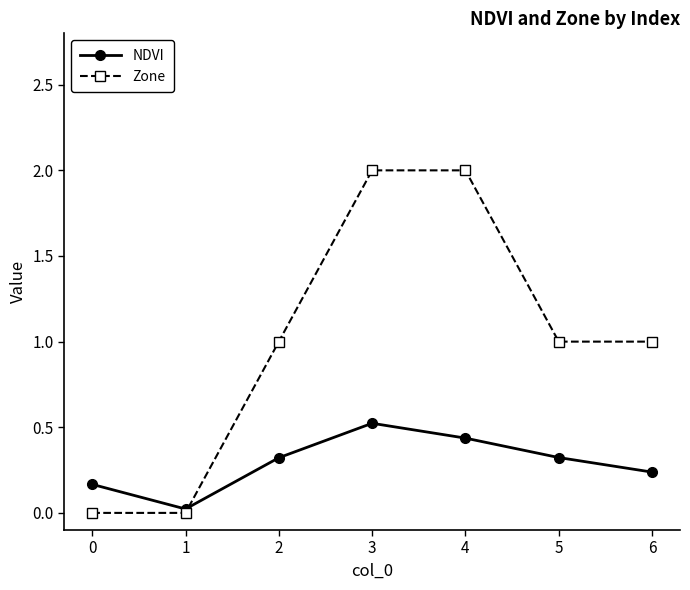

The value of Zone at 1 is 0.7. True or false?

False